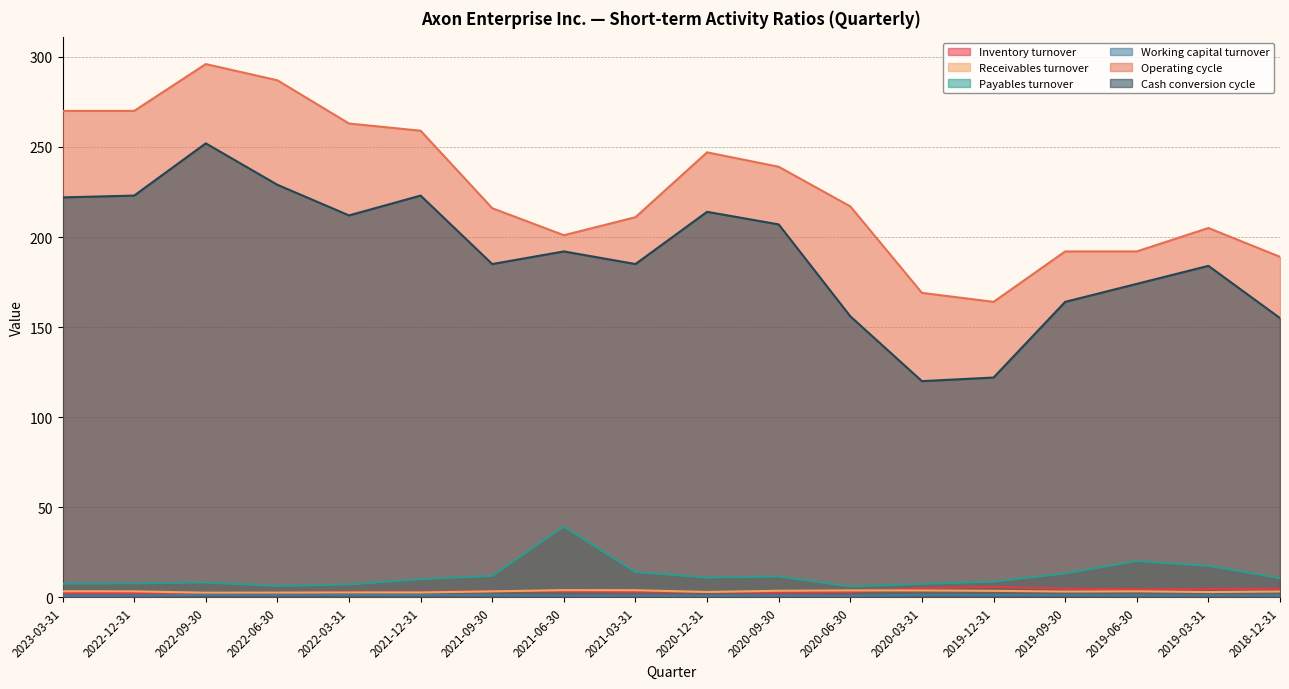

What are all the series names shown in the legend?

Inventory turnover, Receivables turnover, Payables turnover, Working capital turnover, Operating cycle, Cash conversion cycle